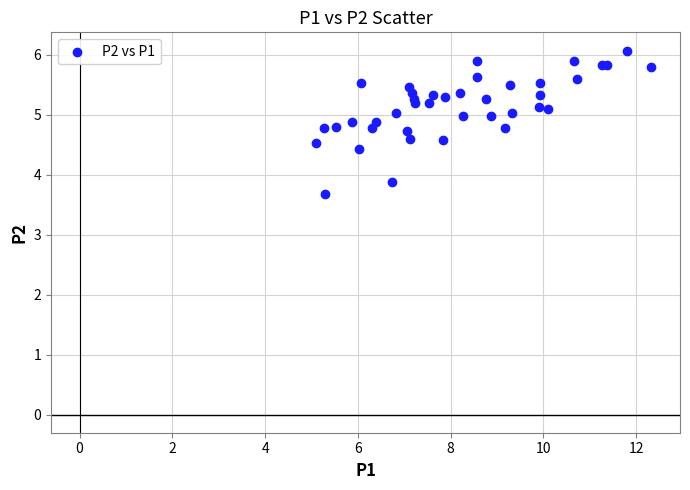

What Y value in the scatter plot is closest to 4?

3.9